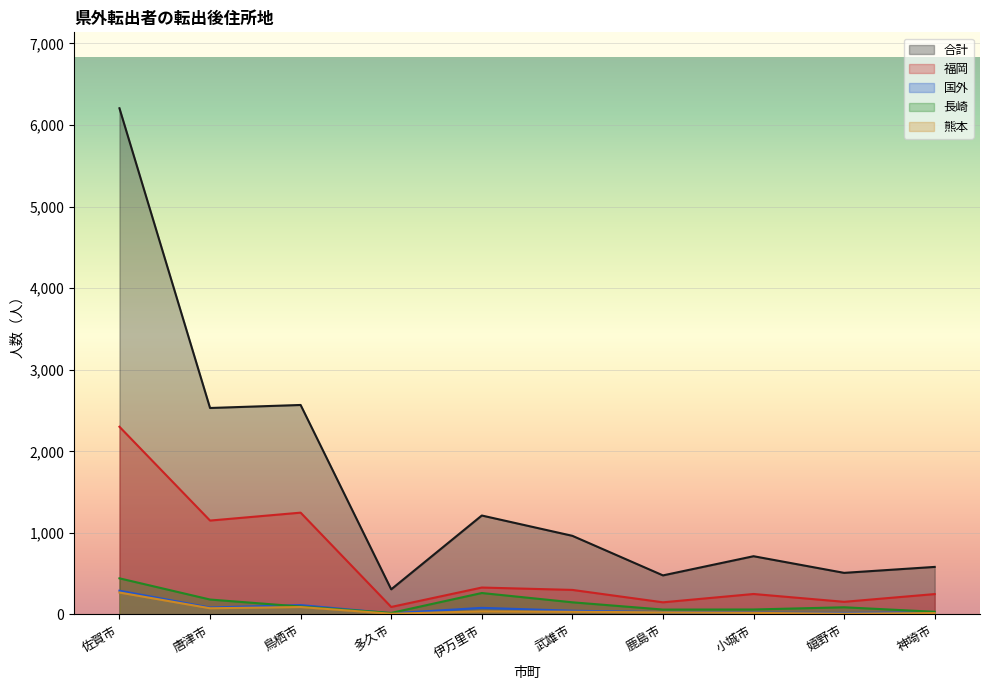

What is the difference between the highest and lowest values at 鹿島市?

453